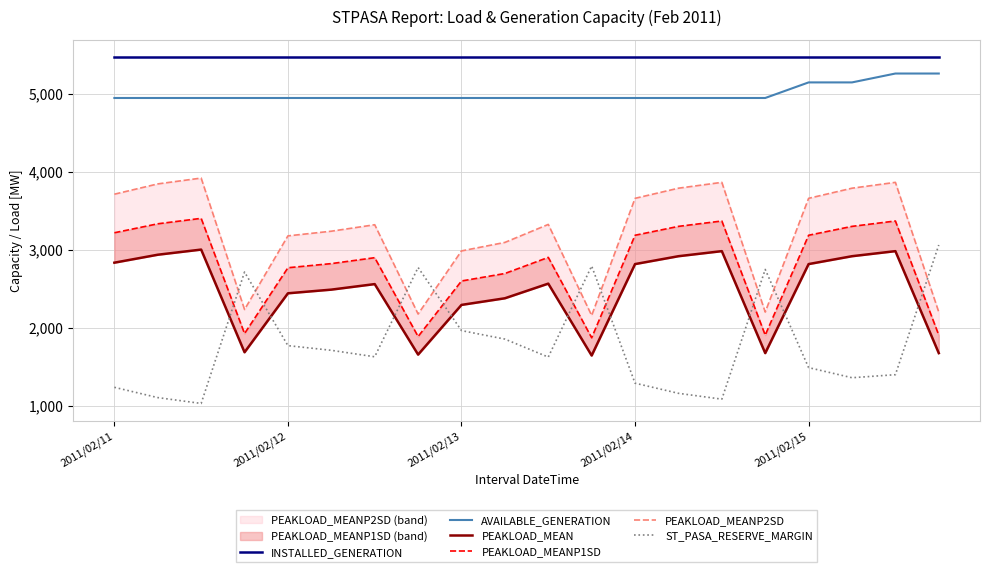

What is the total value across all series at 9?

20447